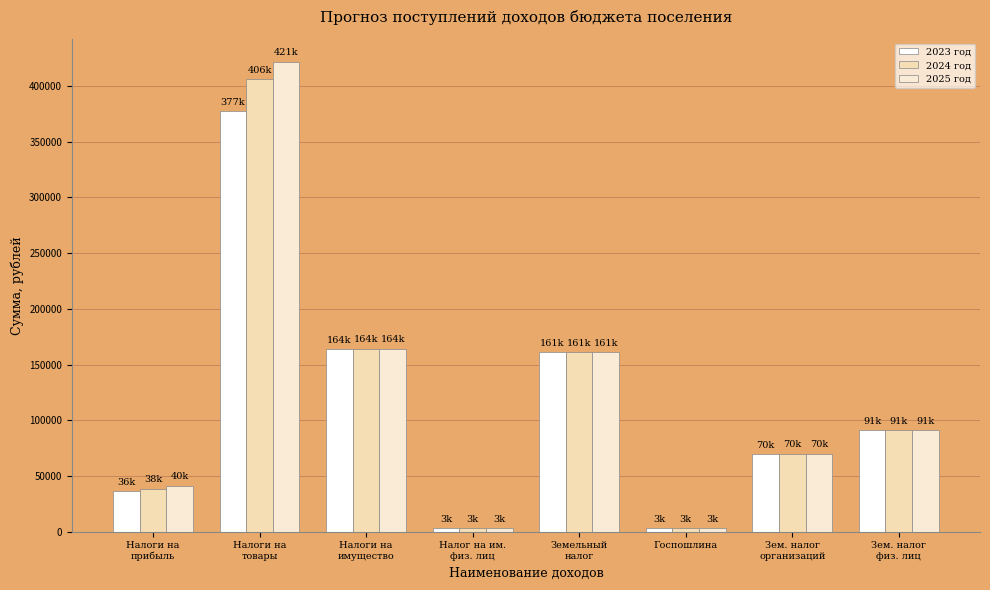

Rank the series at Налоги на
прибыль from highest to lowest value.

2025 год, 2024 год, 2023 год